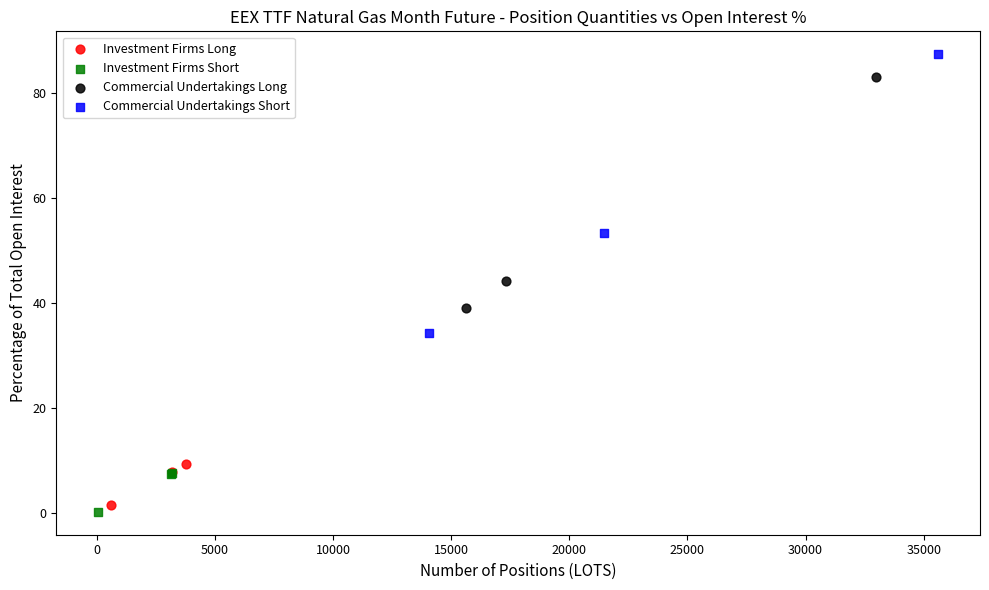

Which series contains the highest Y value?

Commercial Undertakings Short